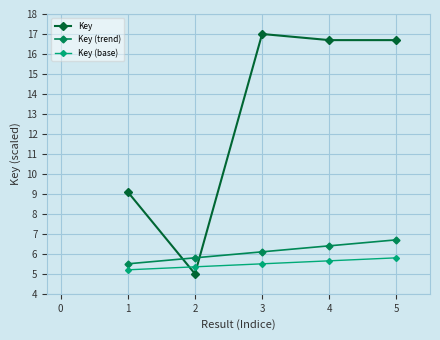

Count the number of data series in this chart.

3